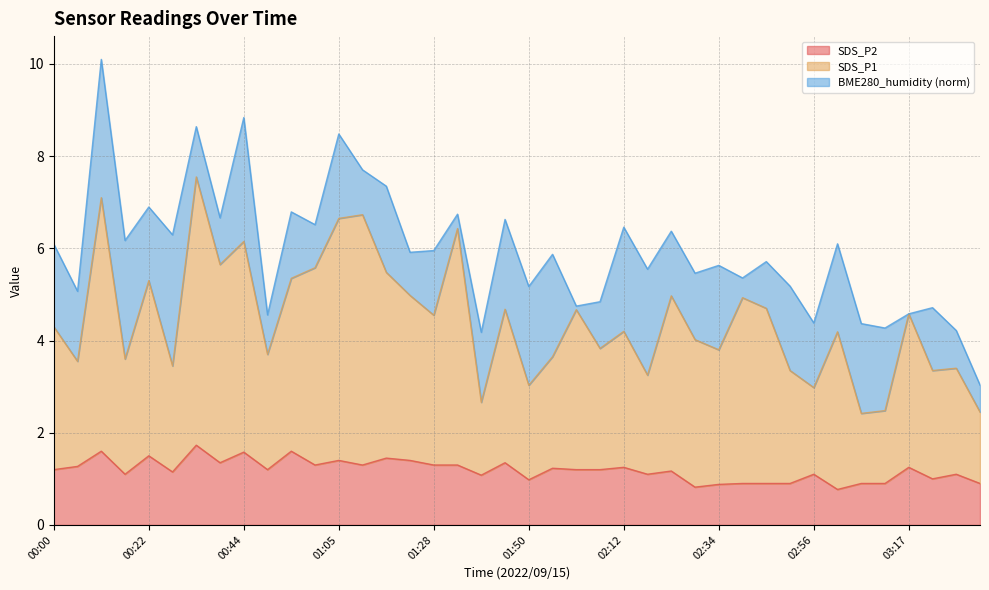

What are all the series names shown in the legend?

SDS_P2, SDS_P1, BME280_humidity (norm)